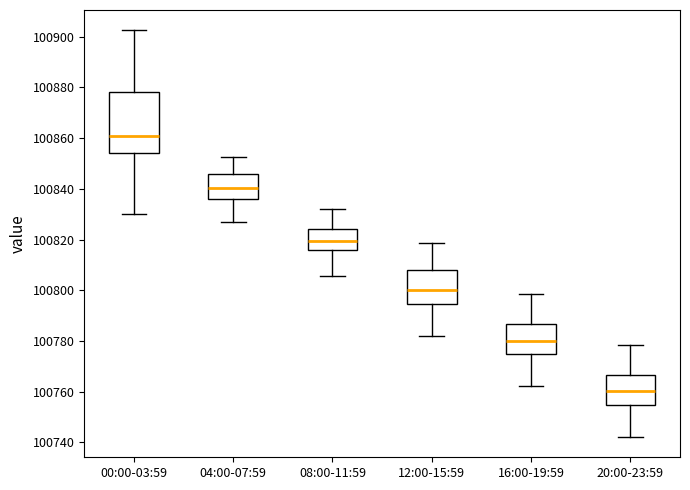

Where is the upper edge of the box for 12:00-15:59 on the y-axis? The values are not printed on the chart, so give them approximately, as read against the axis.

100808